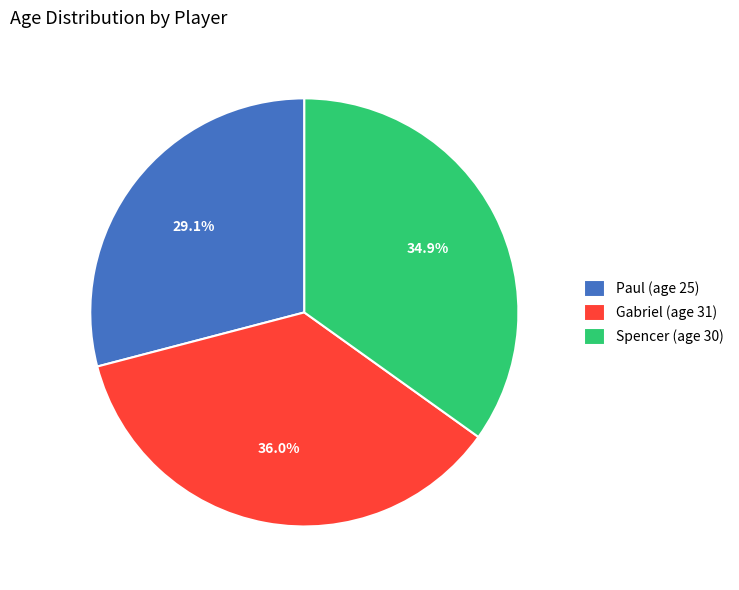

Does Paul account for over 50% of the chart?

No